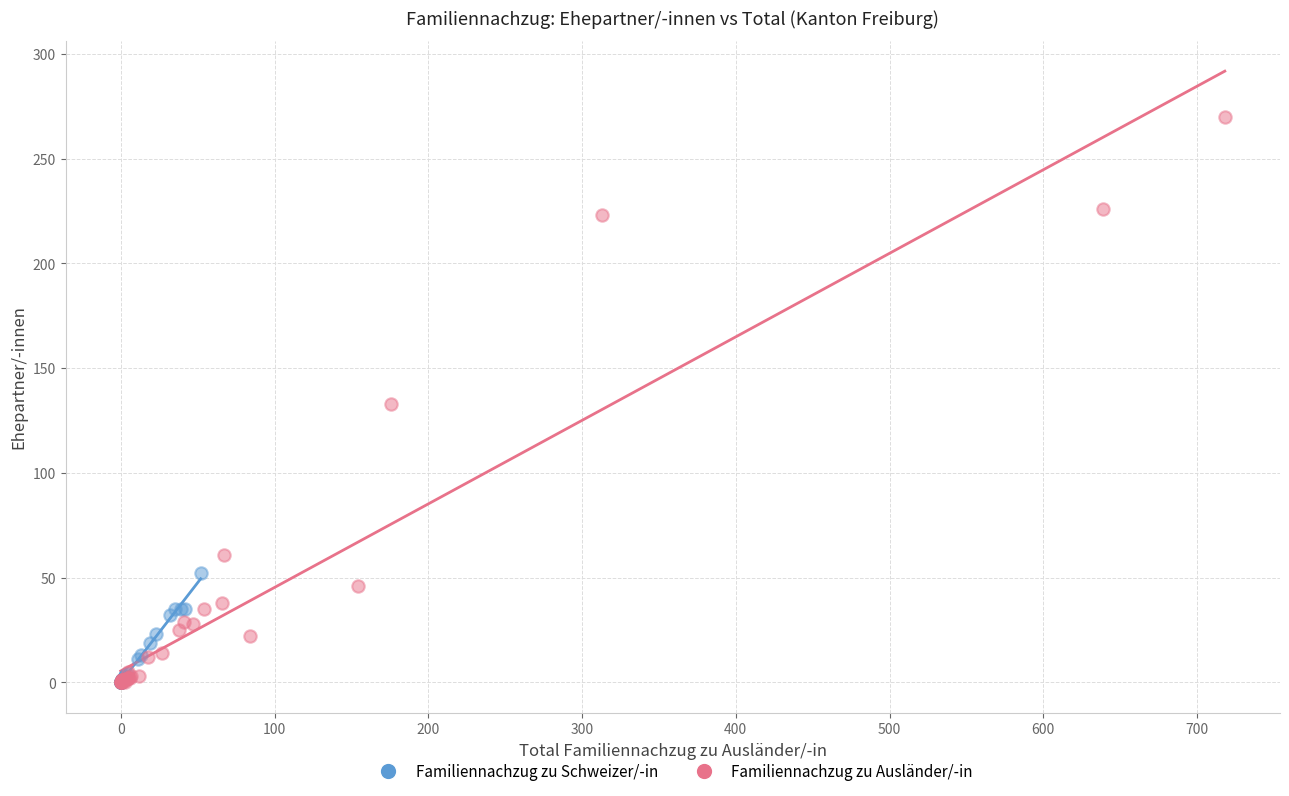

Which series reaches the maximum Y coordinate?

Familiennachzug zu Ausländer/-in